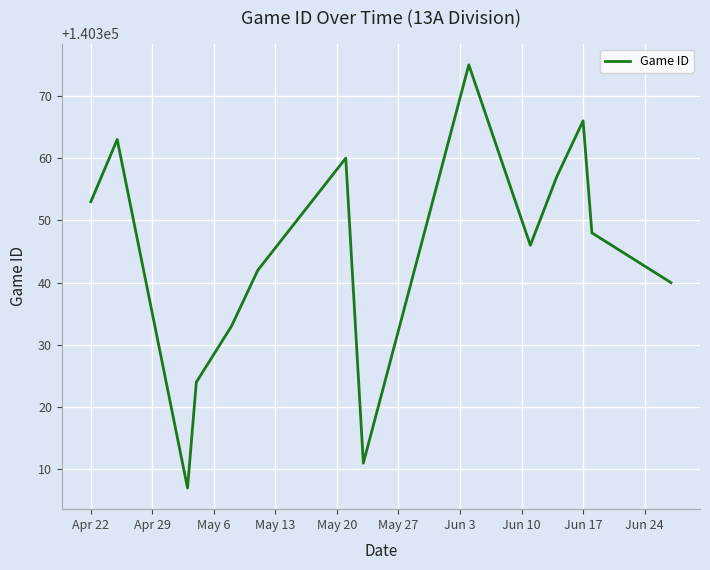

How many interior local valleys (lower than both neighbors) does the data have?

3